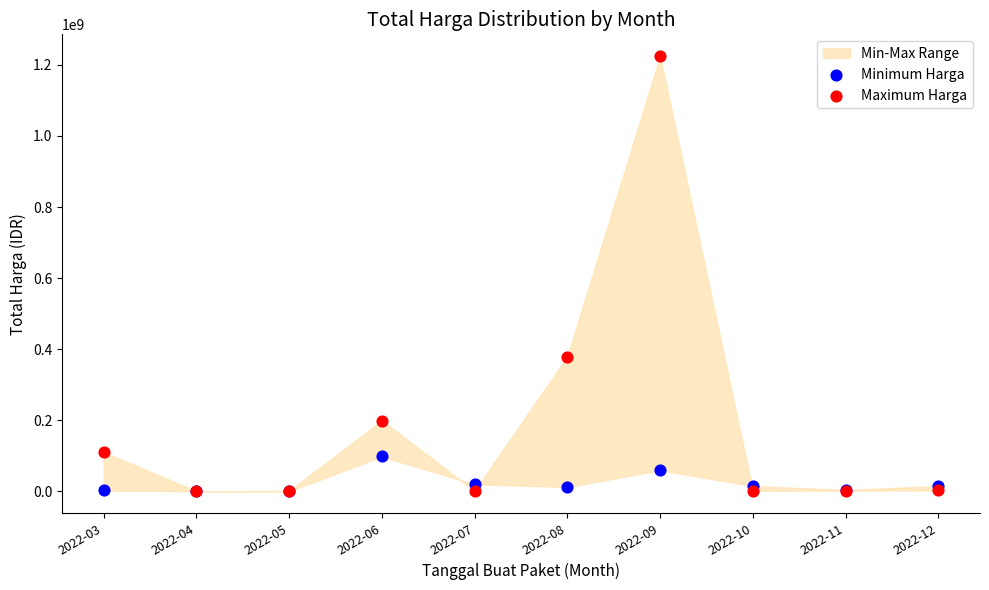

In the Maximum Harga series, what Y value is closest to 612605693?

379075000